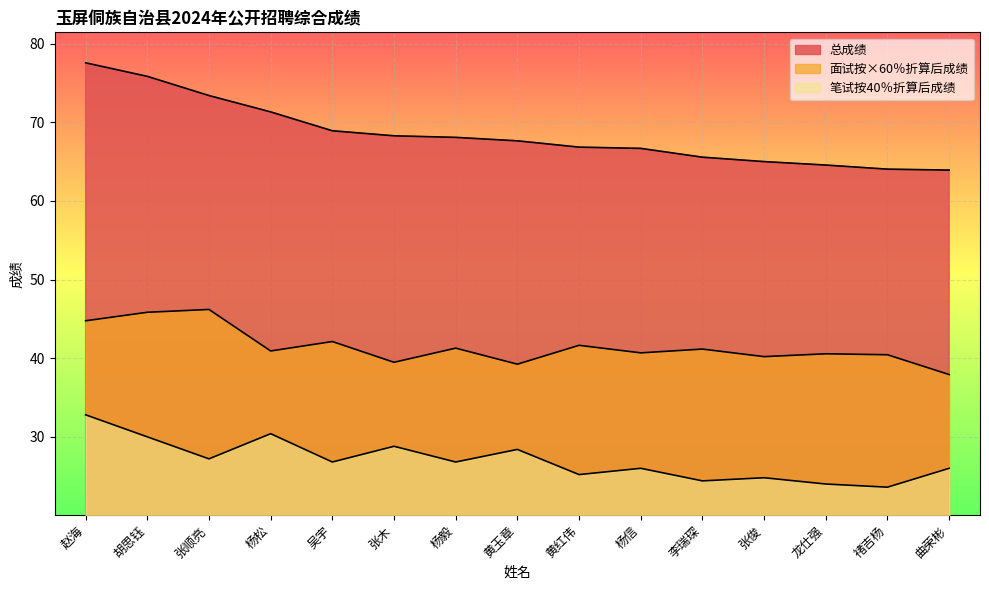

Reading left to right, list all the values displayed in this chart.

总成绩: 赵海=77.6	胡思钰=75.8	张顺亮=73.4	杨松=71.3	吴宇=68.9	张木=68.3	杨毅=68.1	黄玉章=67.6	黄红伟=66.8	杨信=66.7	李瑞琛=65.6	张俊=65.0	龙仕强=64.6	禇吉杨=64.0	曲荣彬=63.9
面试按×60％折算后成绩: 赵海=44.8	胡思钰=45.8	张顺亮=46.2	杨松=40.9	吴宇=42.1	张木=39.5	杨毅=41.3	黄玉章=39.2	黄红伟=41.6	杨信=40.7	李瑞琛=41.2	张俊=40.2	龙仕强=40.6	禇吉杨=40.4	曲荣彬=37.9
笔试按40％折算后成绩: 赵海=32.8	胡思钰=30.0	张顺亮=27.2	杨松=30.4	吴宇=26.8	张木=28.8	杨毅=26.8	黄玉章=28.4	黄红伟=25.2	杨信=26.0	李瑞琛=24.4	张俊=24.8	龙仕强=24.0	禇吉杨=23.6	曲荣彬=26.0